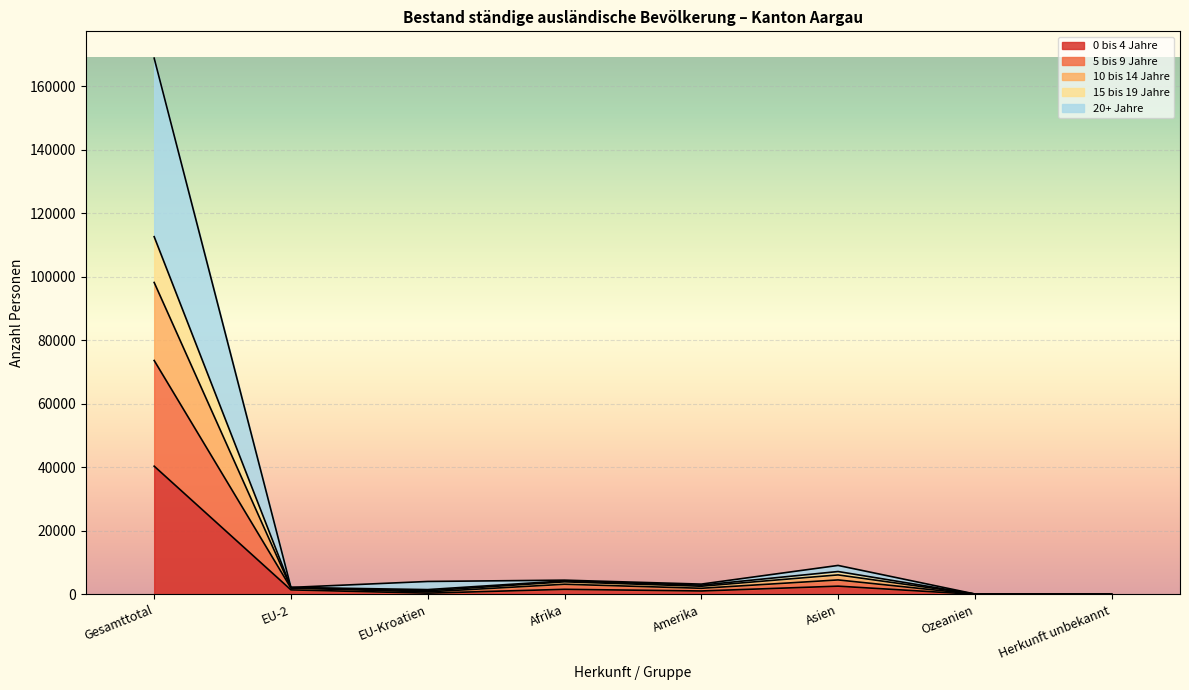

How many lines are shown in the chart?

5